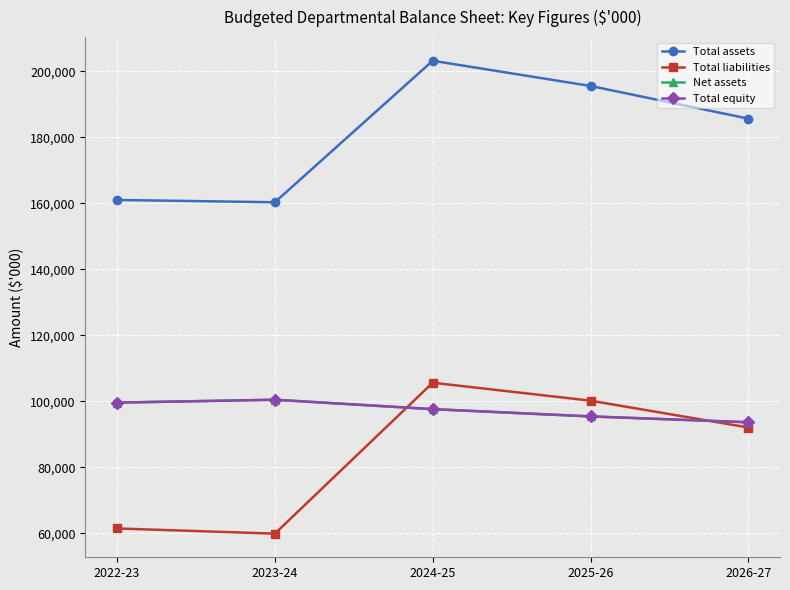

Does the chart have visible grid lines?

Yes